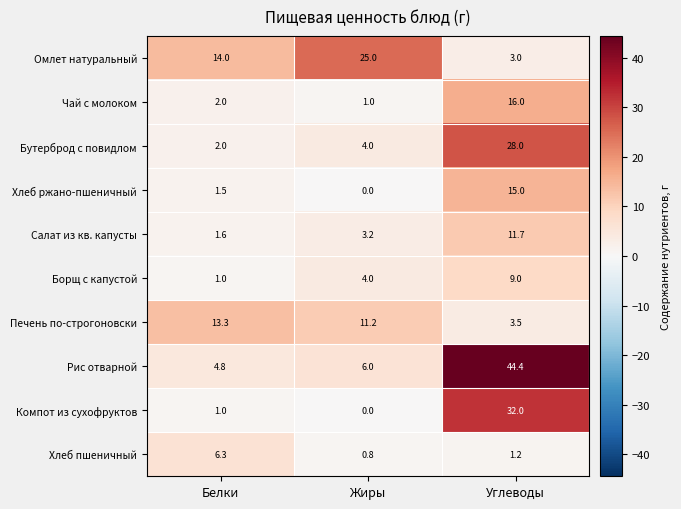

Which series has the largest total across all categories?

Рис отварной